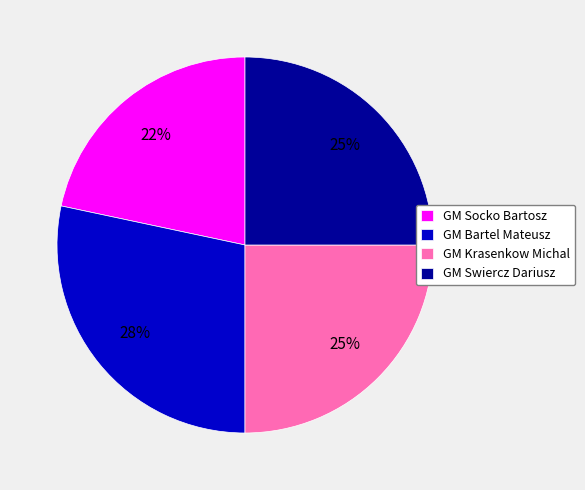

Does GM Krasenkow Michal account for over 50% of the chart?

No